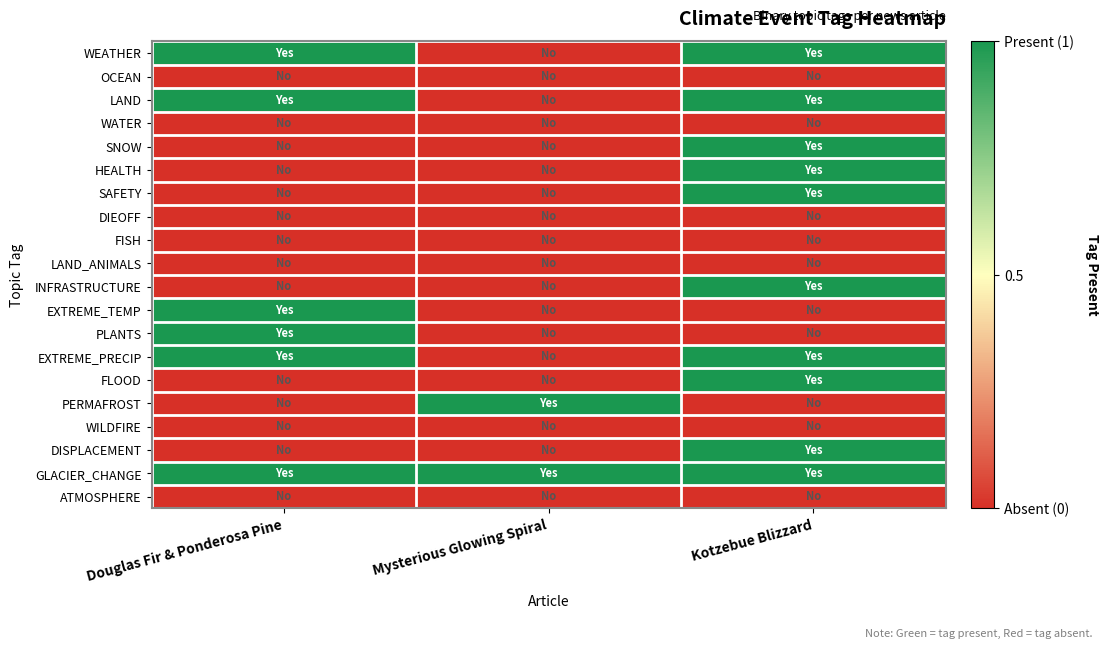

Reading right to left, transcribe all the data shown in this chart.

WEATHER: Kotzebue Blizzard=1	Mysterious Glowing Spiral=0	Douglas Fir & Ponderosa Pine=1
OCEAN: Kotzebue Blizzard=0	Mysterious Glowing Spiral=0	Douglas Fir & Ponderosa Pine=0
LAND: Kotzebue Blizzard=1	Mysterious Glowing Spiral=0	Douglas Fir & Ponderosa Pine=1
WATER: Kotzebue Blizzard=0	Mysterious Glowing Spiral=0	Douglas Fir & Ponderosa Pine=0
SNOW: Kotzebue Blizzard=1	Mysterious Glowing Spiral=0	Douglas Fir & Ponderosa Pine=0
HEALTH: Kotzebue Blizzard=1	Mysterious Glowing Spiral=0	Douglas Fir & Ponderosa Pine=0
SAFETY: Kotzebue Blizzard=1	Mysterious Glowing Spiral=0	Douglas Fir & Ponderosa Pine=0
DIEOFF: Kotzebue Blizzard=0	Mysterious Glowing Spiral=0	Douglas Fir & Ponderosa Pine=0
FISH: Kotzebue Blizzard=0	Mysterious Glowing Spiral=0	Douglas Fir & Ponderosa Pine=0
LAND_ANIMALS: Kotzebue Blizzard=0	Mysterious Glowing Spiral=0	Douglas Fir & Ponderosa Pine=0
INFRASTRUCTURE: Kotzebue Blizzard=1	Mysterious Glowing Spiral=0	Douglas Fir & Ponderosa Pine=0
EXTREME_TEMP: Kotzebue Blizzard=0	Mysterious Glowing Spiral=0	Douglas Fir & Ponderosa Pine=1
PLANTS: Kotzebue Blizzard=0	Mysterious Glowing Spiral=0	Douglas Fir & Ponderosa Pine=1
EXTREME_PRECIP: Kotzebue Blizzard=1	Mysterious Glowing Spiral=0	Douglas Fir & Ponderosa Pine=1
FLOOD: Kotzebue Blizzard=1	Mysterious Glowing Spiral=0	Douglas Fir & Ponderosa Pine=0
PERMAFROST: Kotzebue Blizzard=0	Mysterious Glowing Spiral=1	Douglas Fir & Ponderosa Pine=0
WILDFIRE: Kotzebue Blizzard=0	Mysterious Glowing Spiral=0	Douglas Fir & Ponderosa Pine=0
DISPLACEMENT: Kotzebue Blizzard=1	Mysterious Glowing Spiral=0	Douglas Fir & Ponderosa Pine=0
GLACIER_CHANGE: Kotzebue Blizzard=1	Mysterious Glowing Spiral=1	Douglas Fir & Ponderosa Pine=1
ATMOSPHERE: Kotzebue Blizzard=0	Mysterious Glowing Spiral=0	Douglas Fir & Ponderosa Pine=0